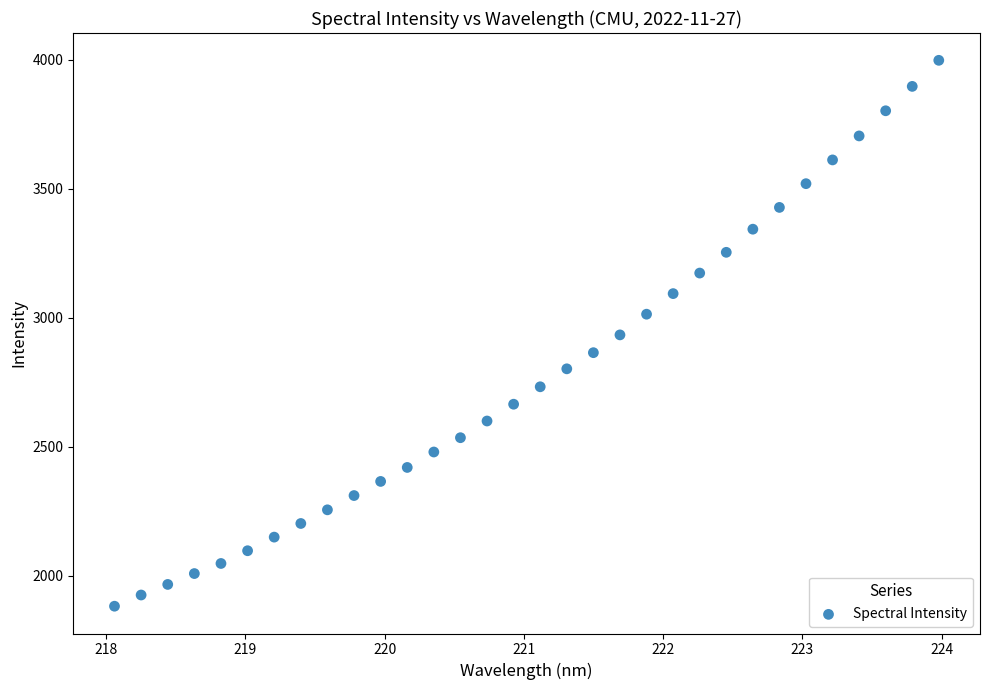

What is the range of Y values (max minus min)?

2115.8